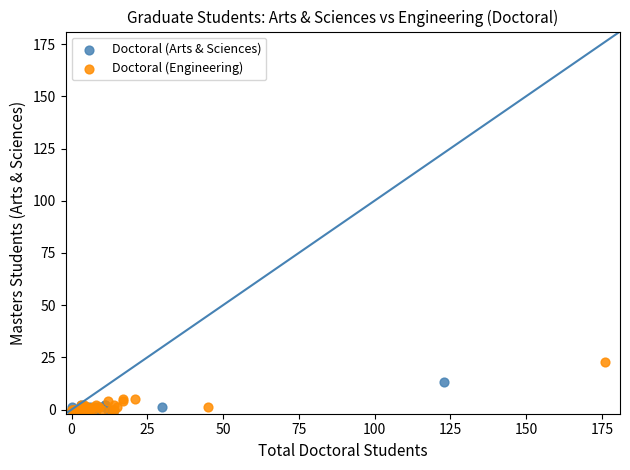

Which series reaches the maximum Y coordinate?

Doctoral (Engineering)